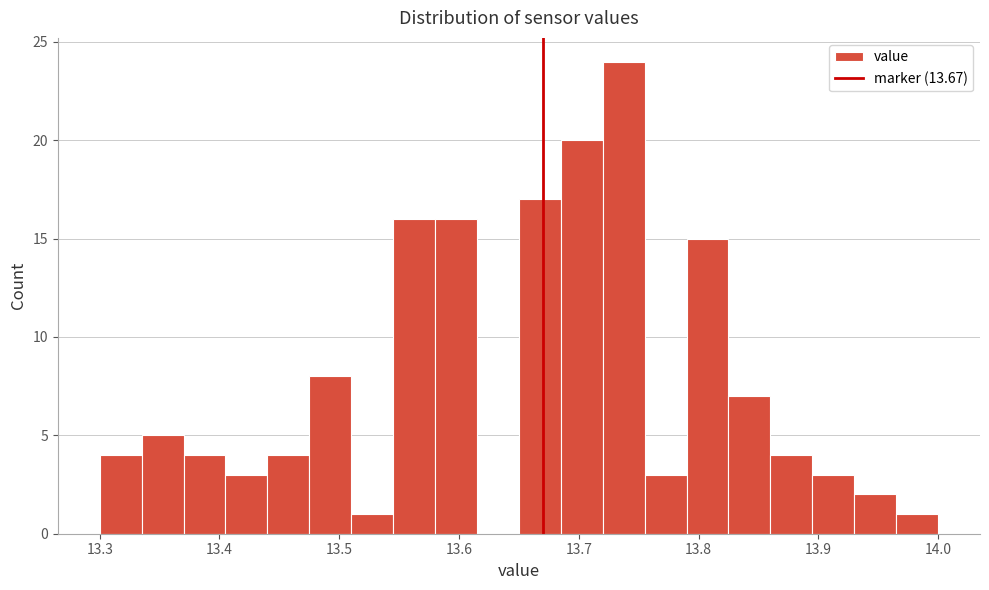

Around what value on the x-axis is the tallest bar? Give the approximate position of its centre, as read against the axis.

13.74